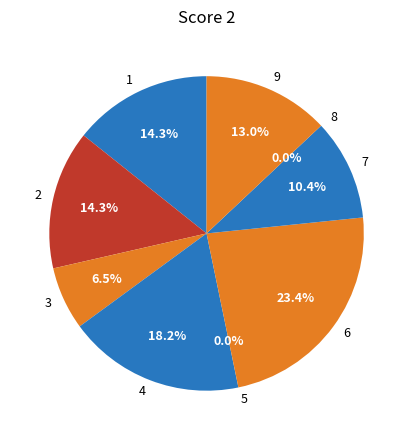

To the nearest percent, what is the difference between the 8 and 1 slice percentages?

14%